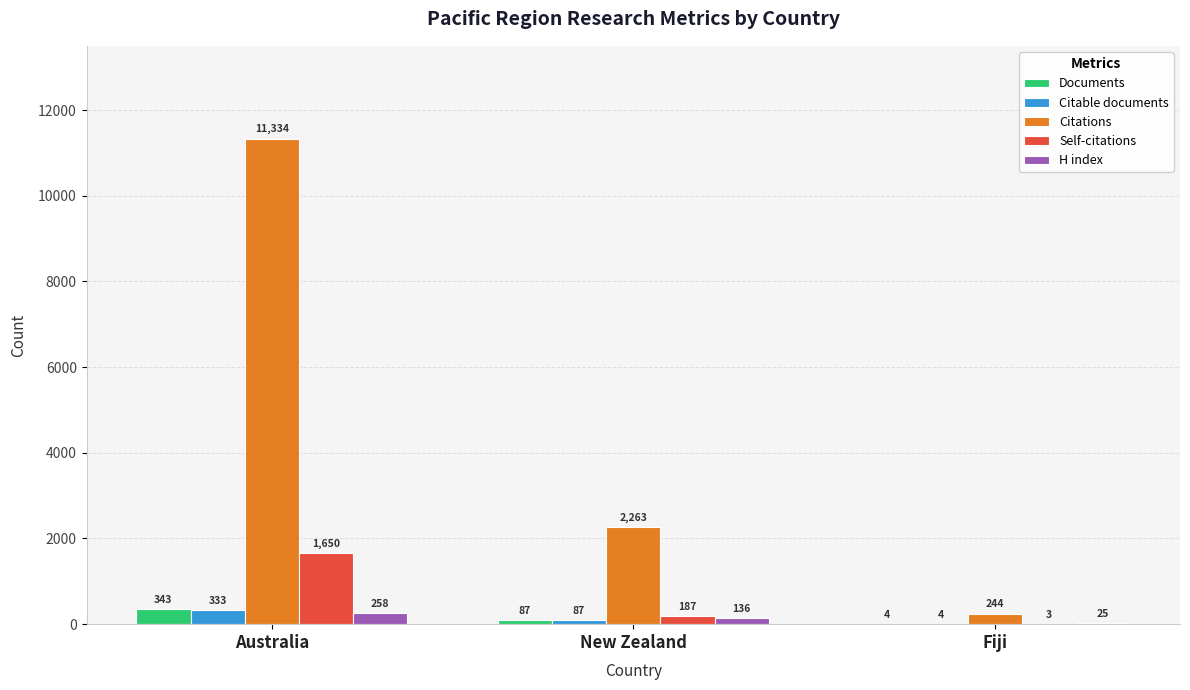

What is the spread (max minus min) of values at Fiji?

241